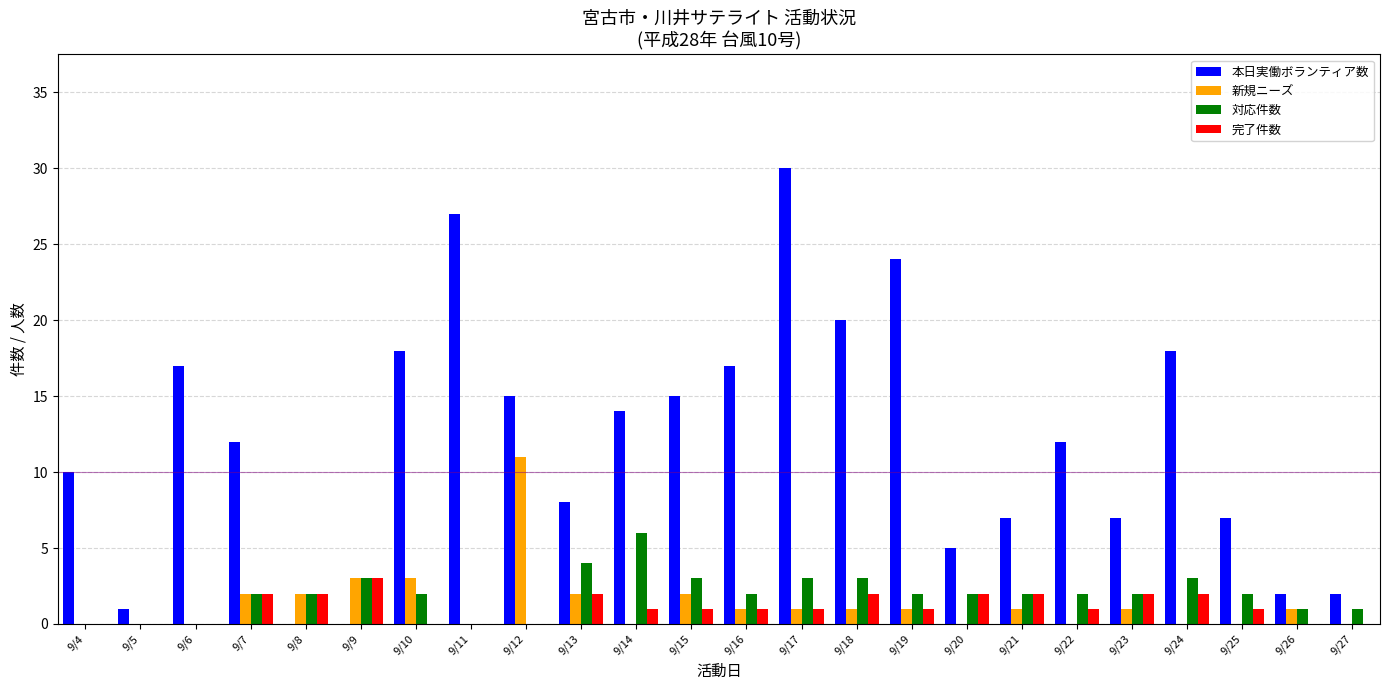

How many distinct data groups are displayed?

4